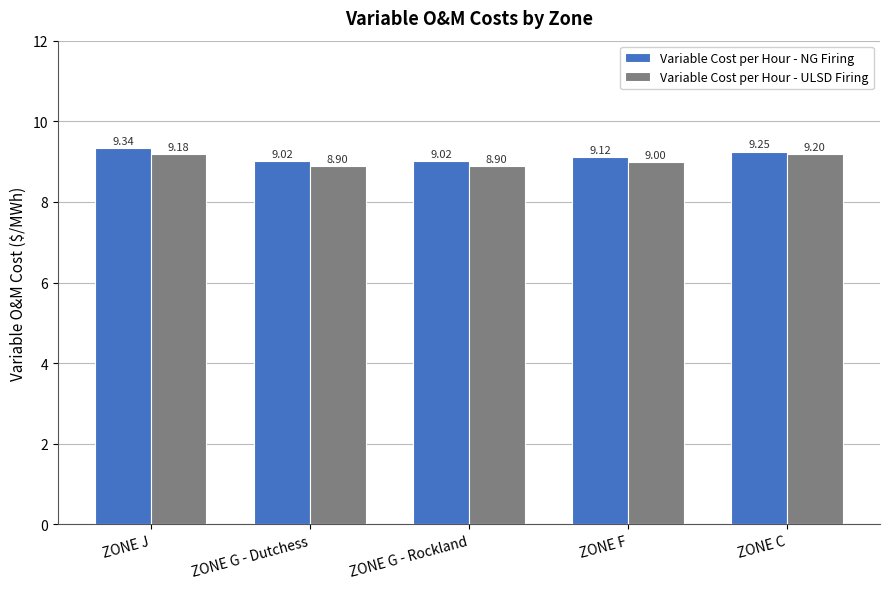

Where is Variable Cost per Hour - ULSD Firing nearest to the value 9?

ZONE F